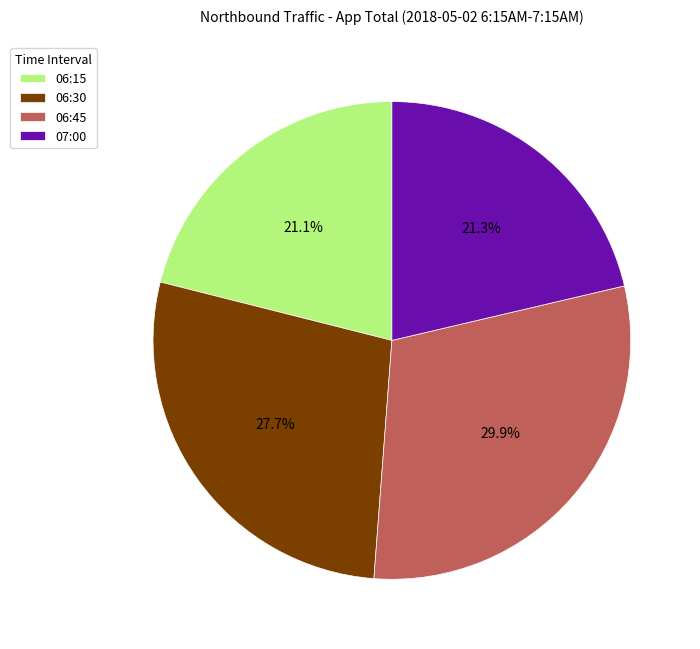

Do 06:30 and 06:15 together represent more than half of the pie?

No